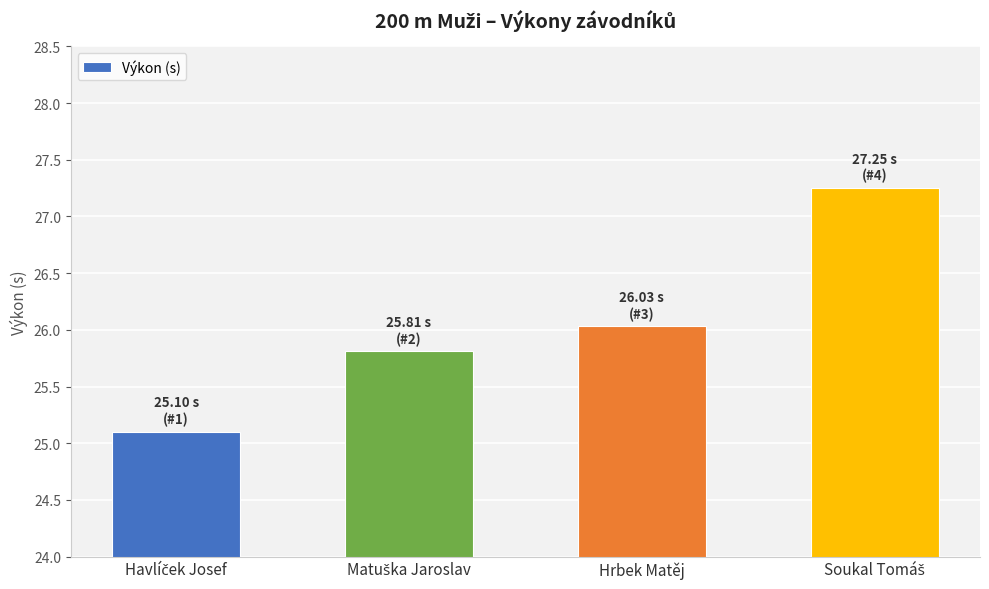

What value does the data have at Hrbek Matěj?

26.0